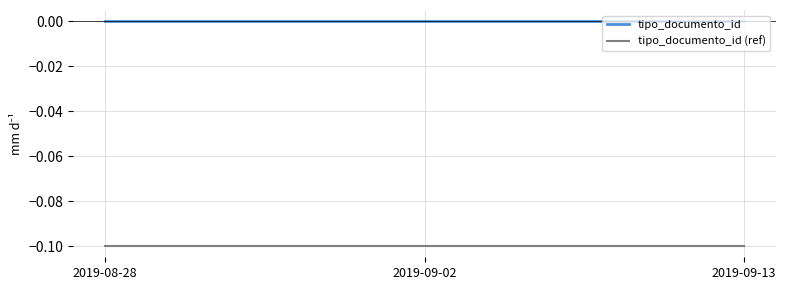

Rank the series by their average value, from highest to lowest.

tipo_documento_id, tipo_documento_id (ref)